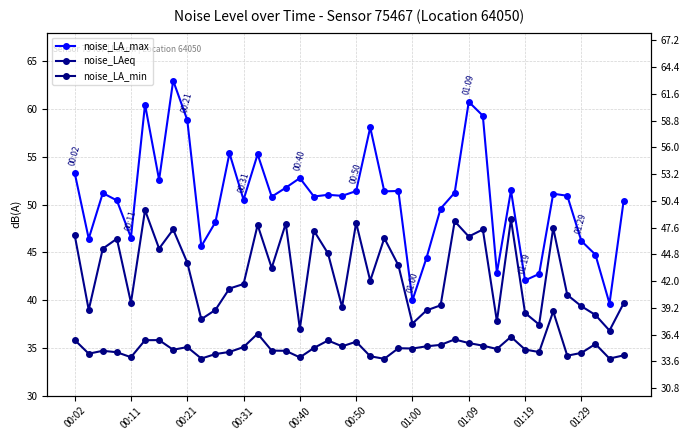

Rank the series by their average value, from highest to lowest.

noise_LA_max, noise_LAeq, noise_LA_min